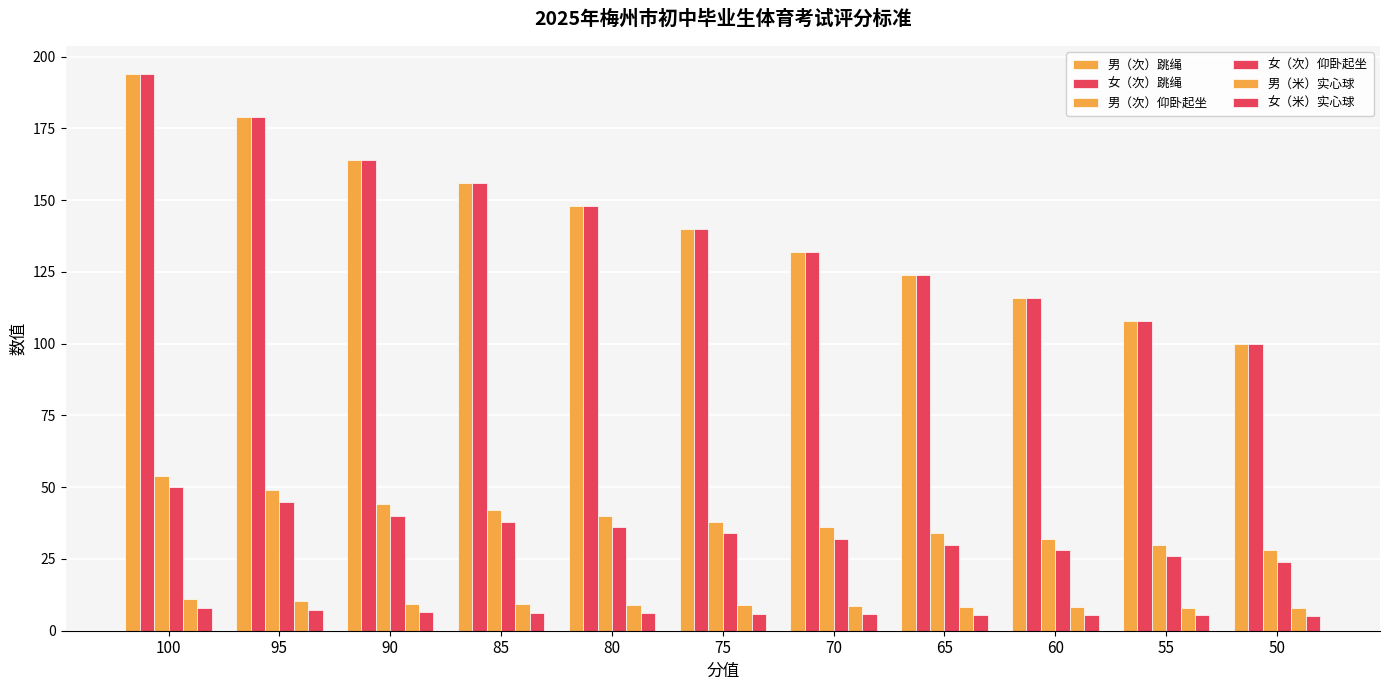

At how many categories does at least one series exceed 47?

11